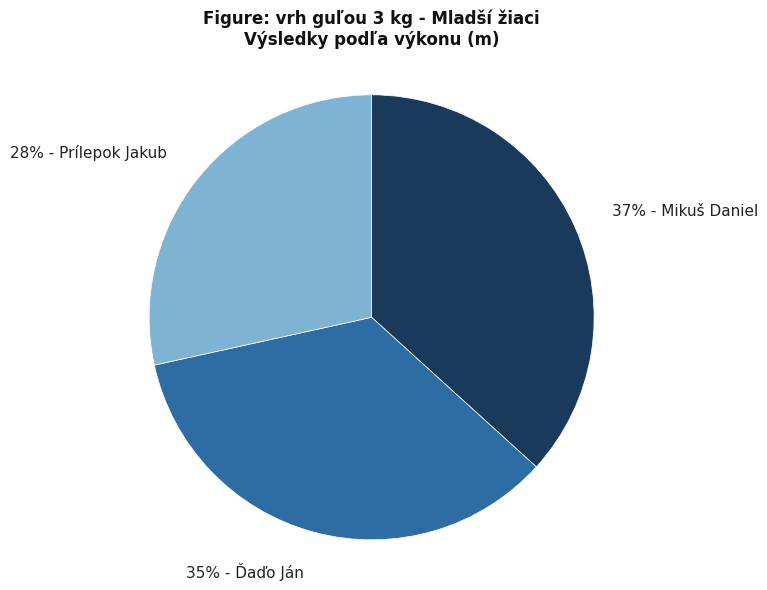

How many segments does this pie chart have?

3